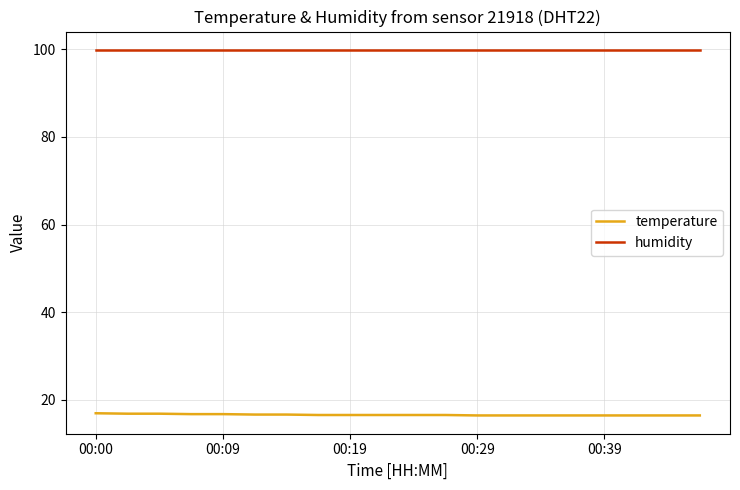

What is the average value of the temperature series?

16.5